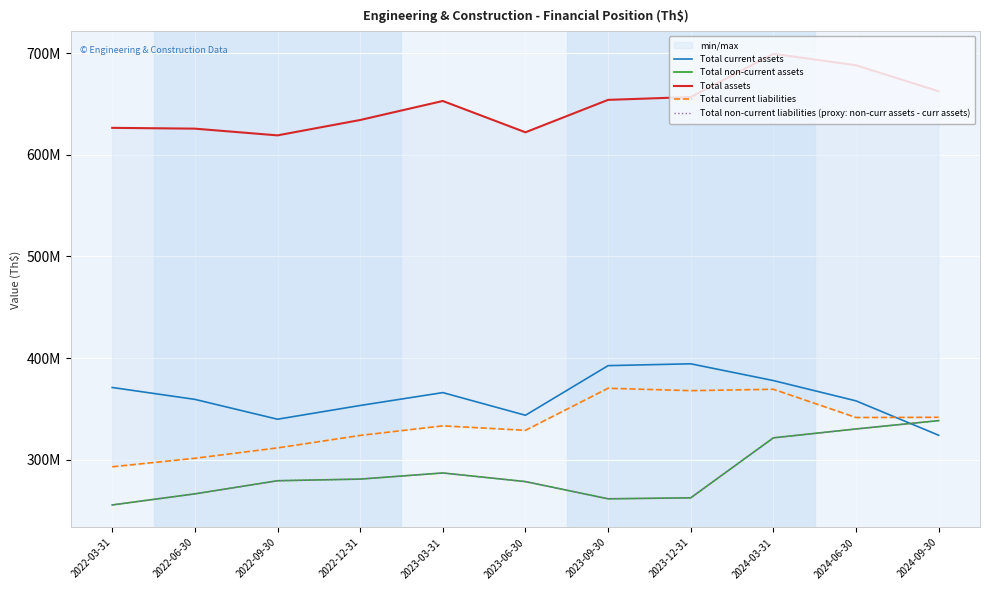

The value of Total non-current assets at 2024-09-30 is 338412012.0. True or false?

True